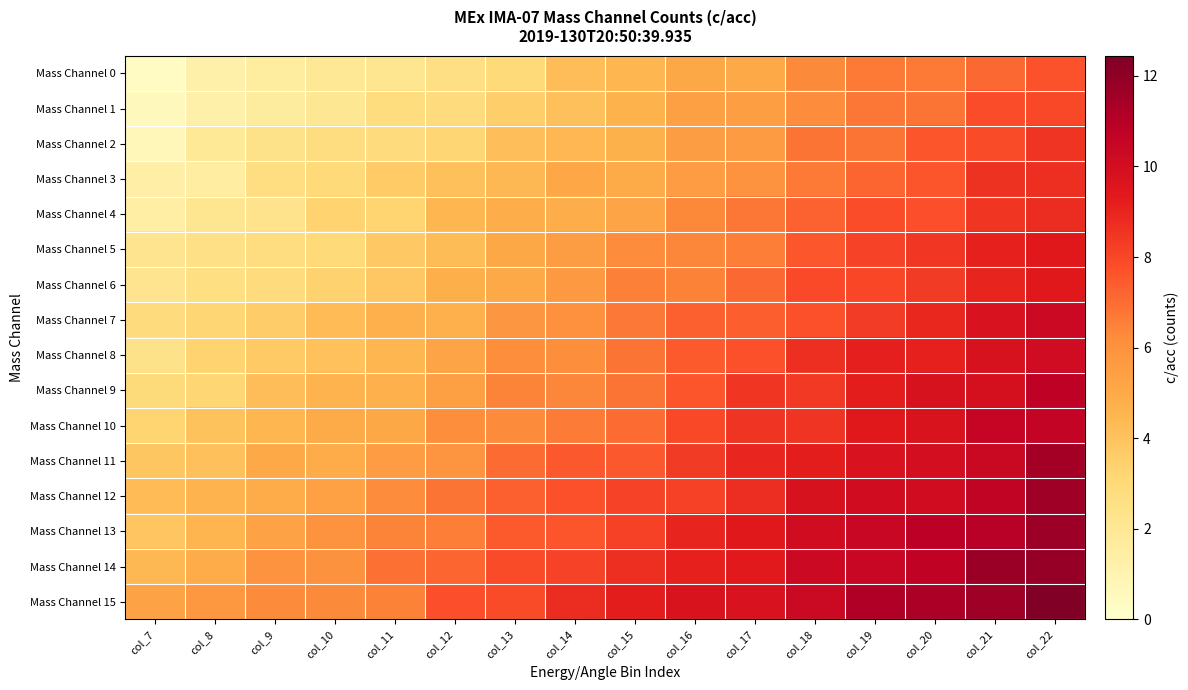

At how many categories does at least one series exceed 12?

1